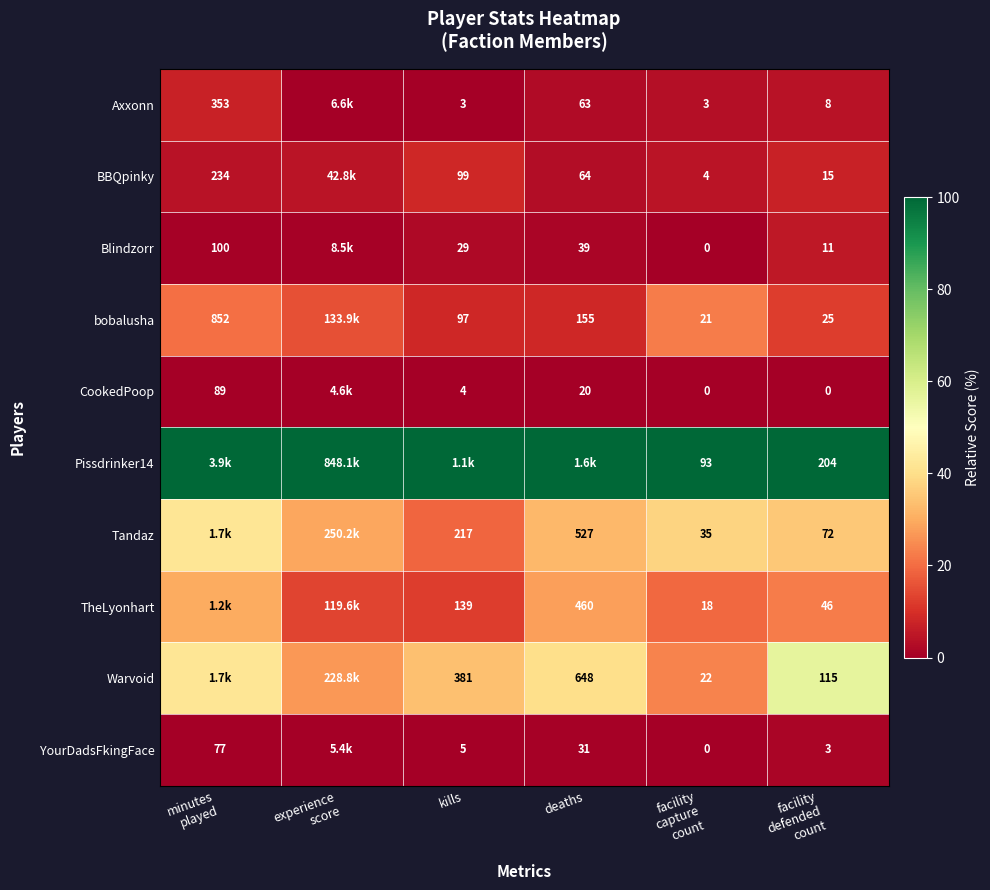

Which series has the largest total across all categories?

Pissdrinker14